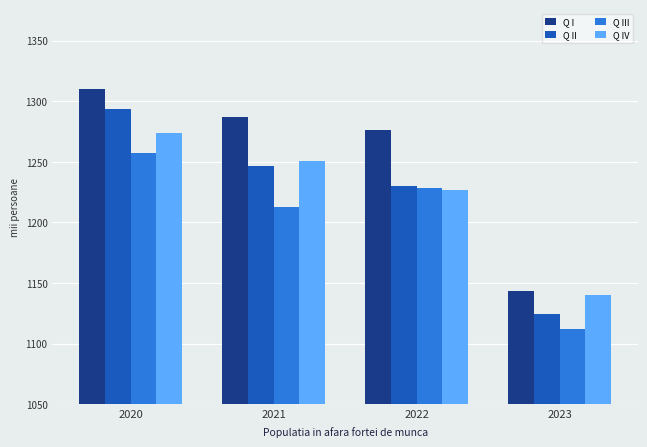

What is the total value across all series at 2021?

4995.7